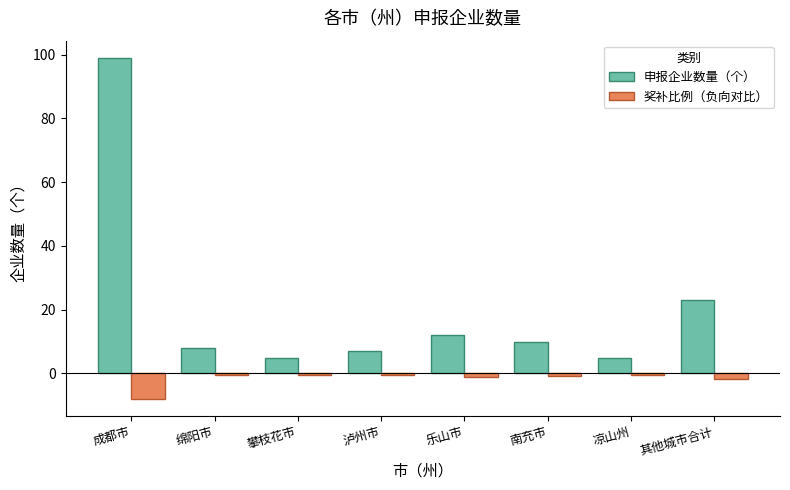

At which category is the sum across all series the highest?

成都市